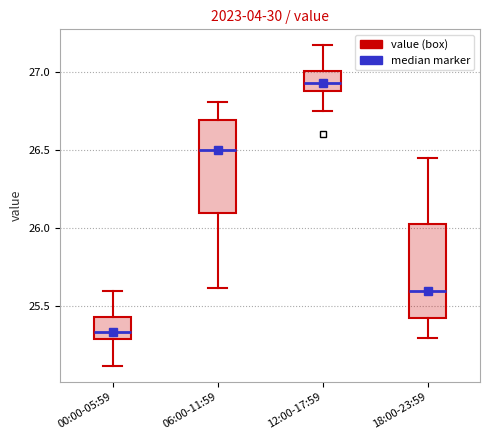

Reading left to right, read every box against the y-axis: the position of its median line, the range the box covers, and the ends of its whiskers. The values are not printed on the chart, so give them approximately, as read against the axis.

00:00-05:59: median 25.35, box 25.30 to 25.45, whiskers 25.10 to 25.60
06:00-11:59: median 26.50, box 26.10 to 26.70, whiskers 25.60 to 26.80
12:00-17:59: median 26.95, box 26.90 to 27.00, whiskers 26.75 to 27.15
18:00-23:59: median 25.60, box 25.45 to 26.05, whiskers 25.30 to 26.45